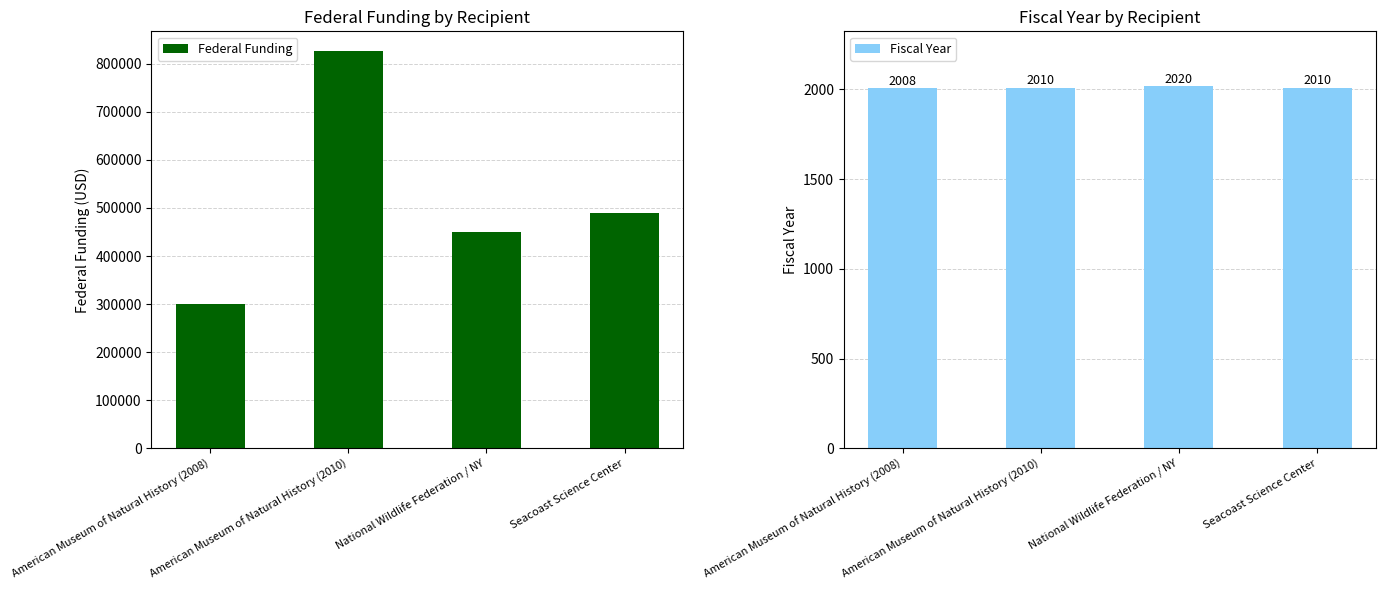

List the labels in order of Fiscal Year value, largest first.

National Wildlife Federation / NY, American Museum of Natural History (2010), Seacoast Science Center, American Museum of Natural History (2008)